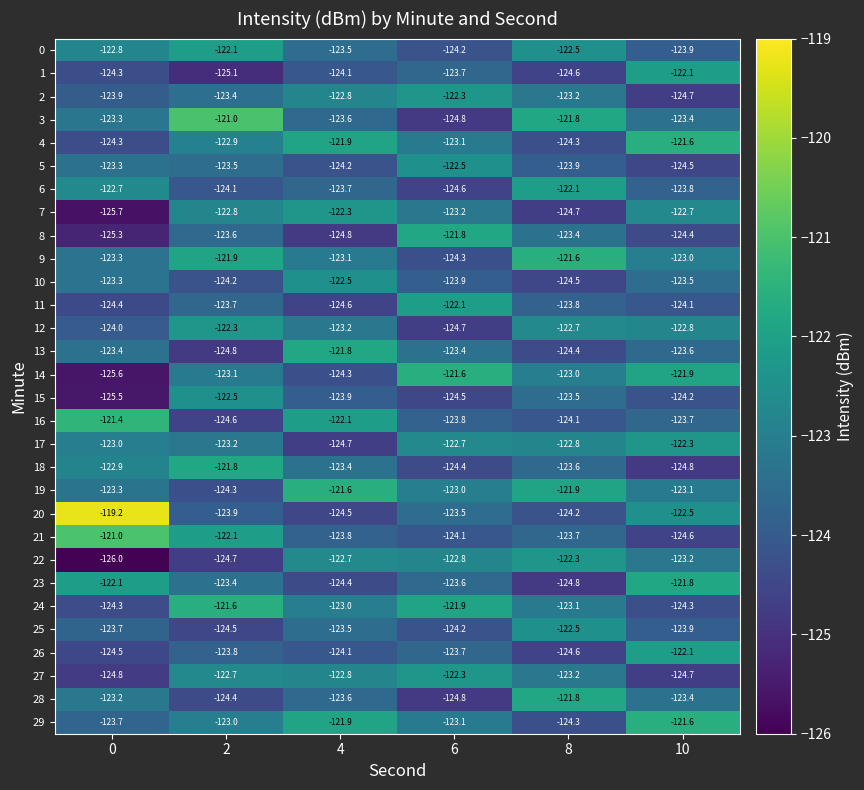

What is the total value across all series at 0?

-3708.2